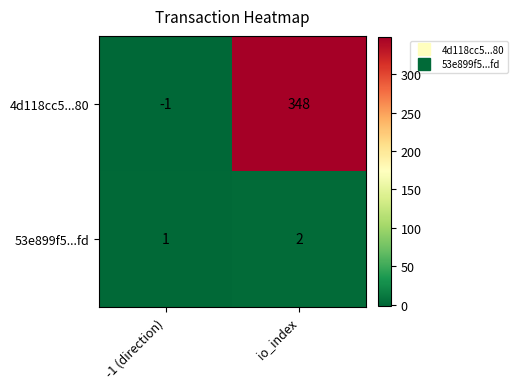

Which series has the largest range (max minus min)?

4d118cc5...80